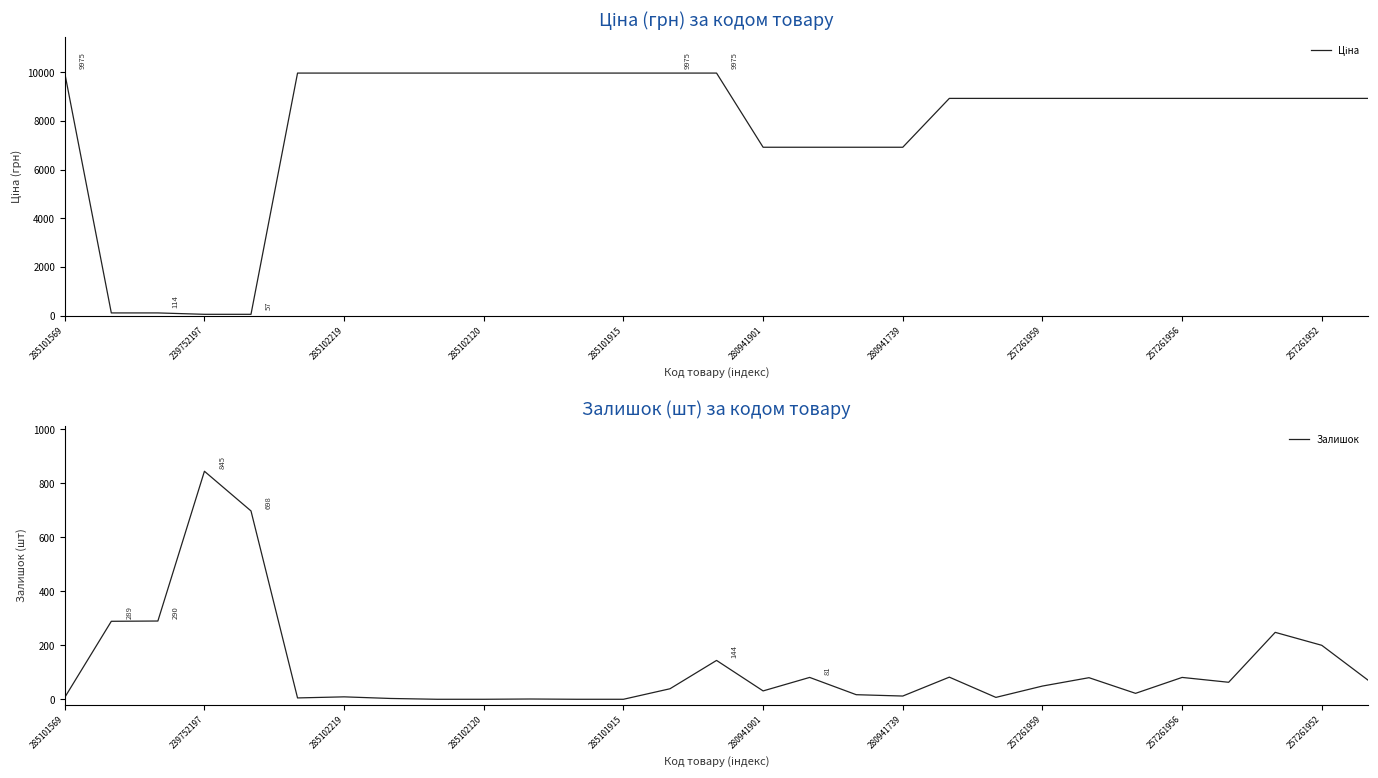

What is the difference between the maximum and minimum values in the Залишок series?

845